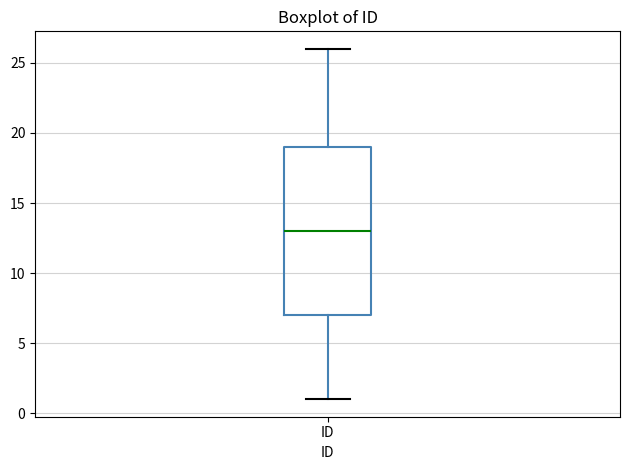

Read this box plot against the y-axis: the position of the median line, the range covered by the box, and the ends of both whiskers. The values are not printed on the chart, so give them approximately, as read against the axis.

median 13, box 7 to 19, whiskers 1 to 26